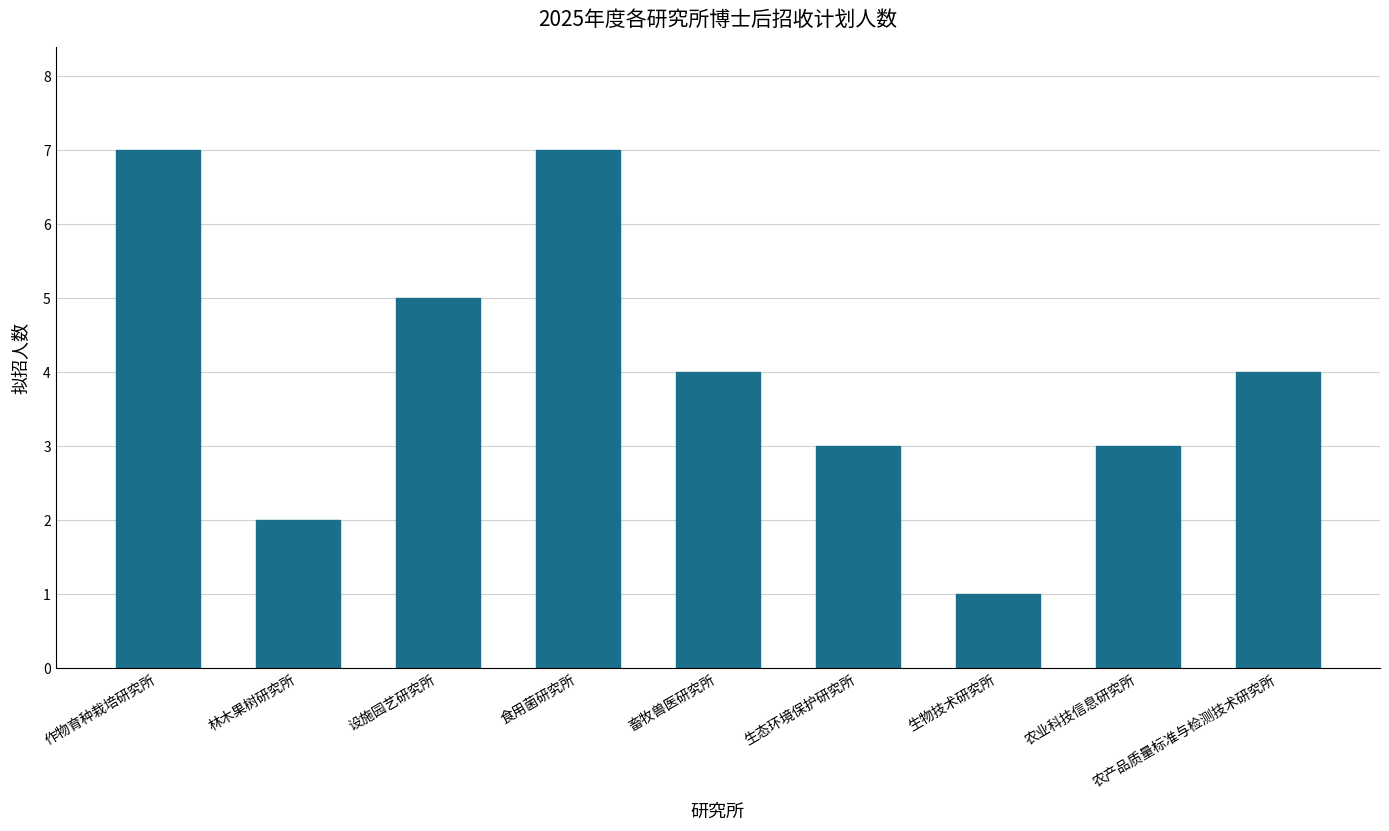

What value does the data have at 生物技术研究所?

1